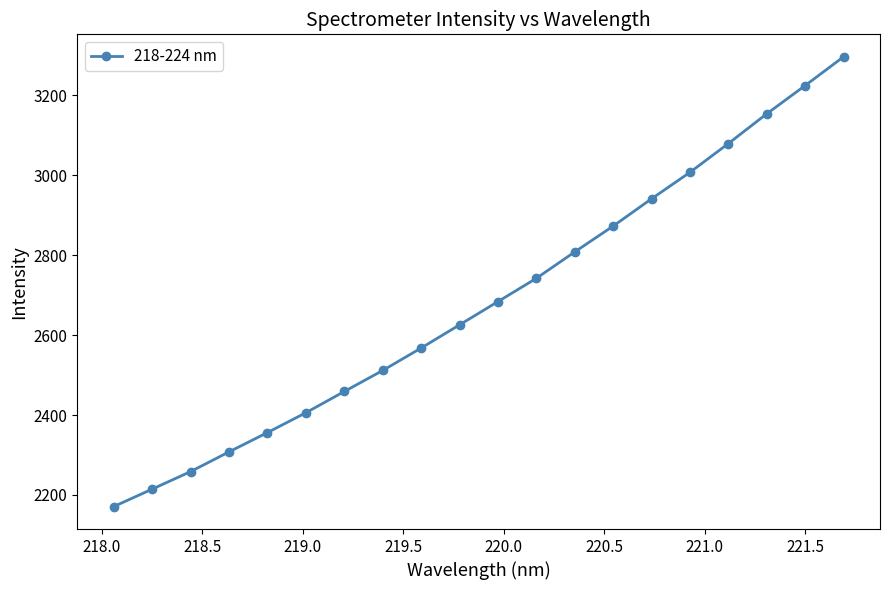

What is the smallest value displayed?

2170.9